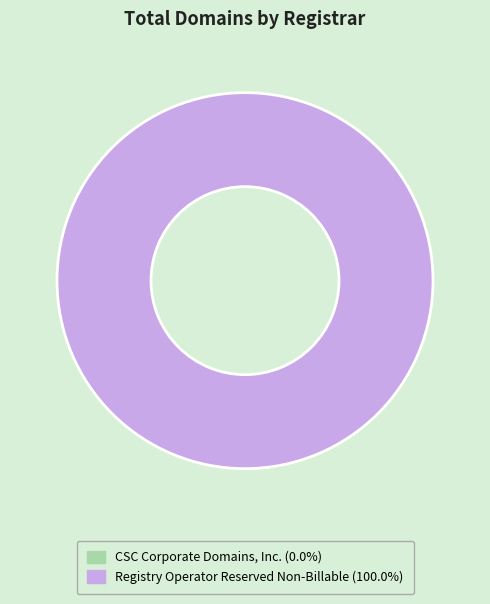

Rank the categories by value from lowest to highest.

CSC Corporate Domains, Inc., Registry Operator Reserved Non-Billable